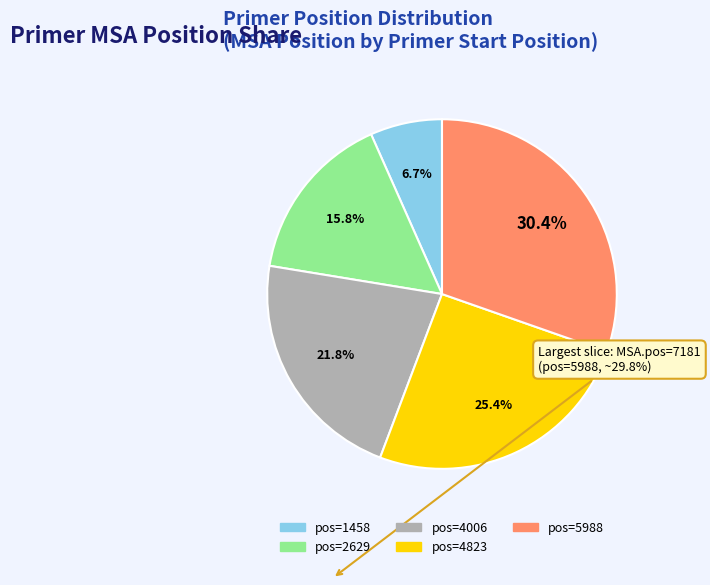

Does any single category account for the majority?

No